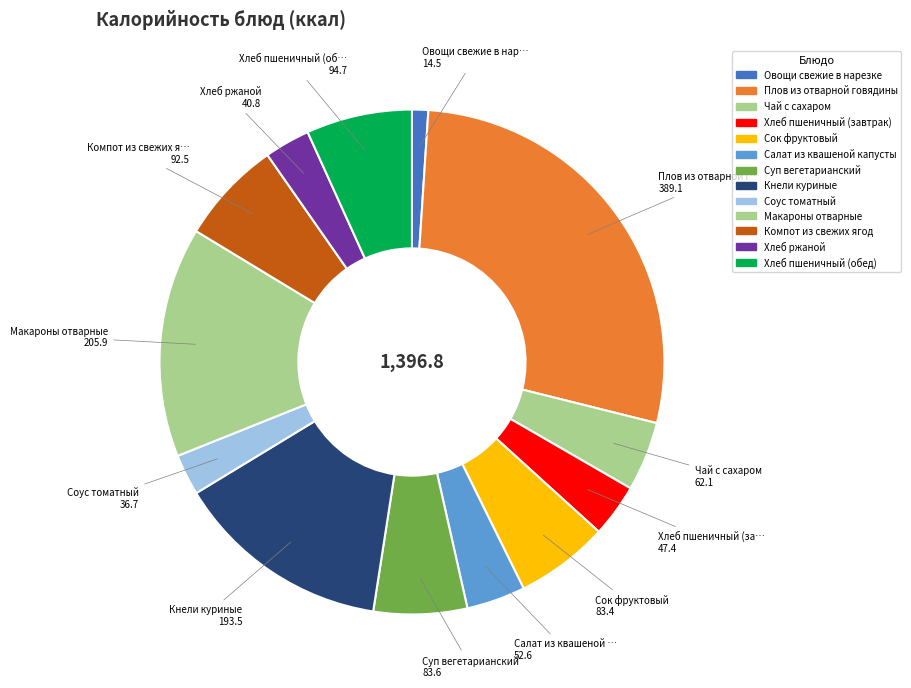

Does any single category account for the majority?

No